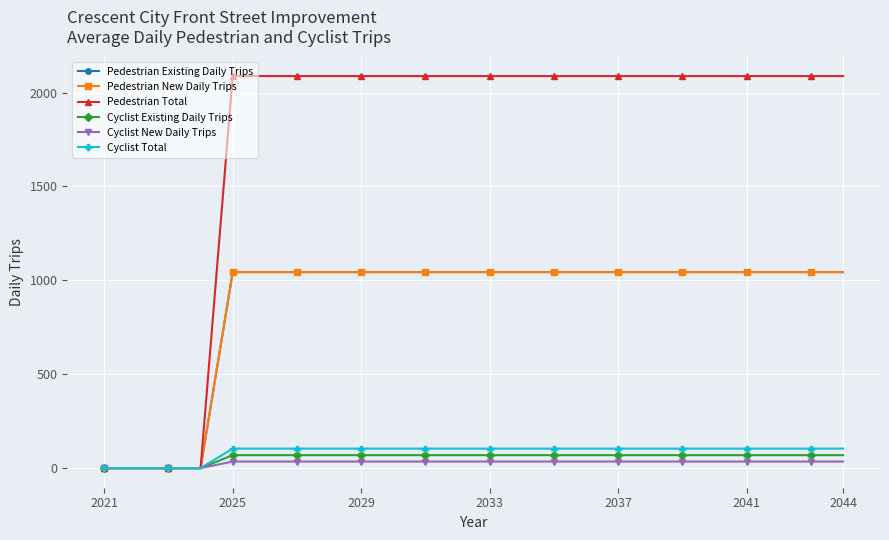

Which series has the widest spread of values?

Pedestrian Total